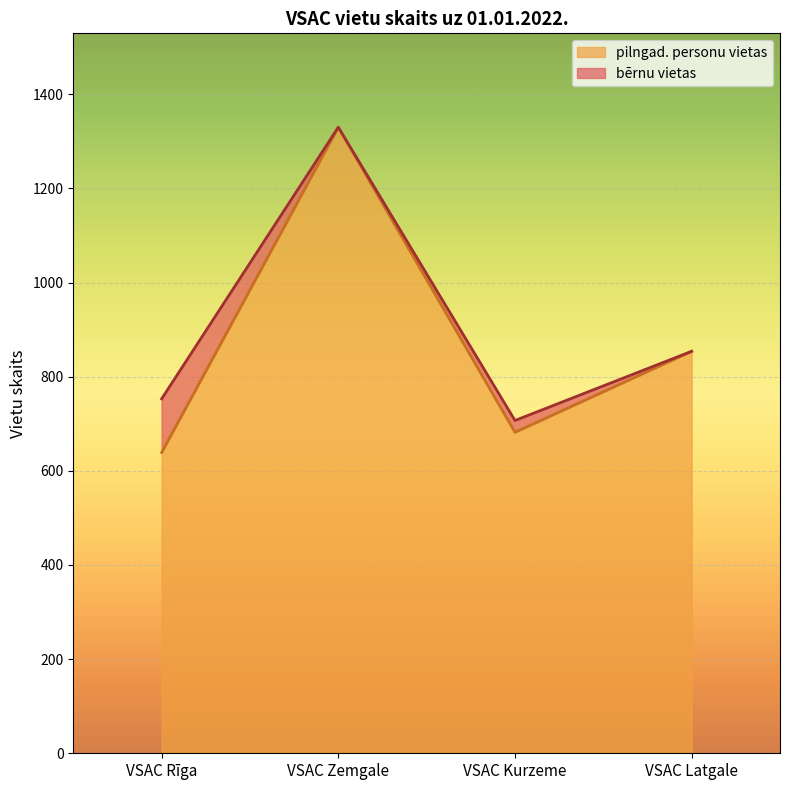

Rank the categories by value from lowest to highest.

VSAC Rīga, VSAC Kurzeme, VSAC Latgale, VSAC Zemgale